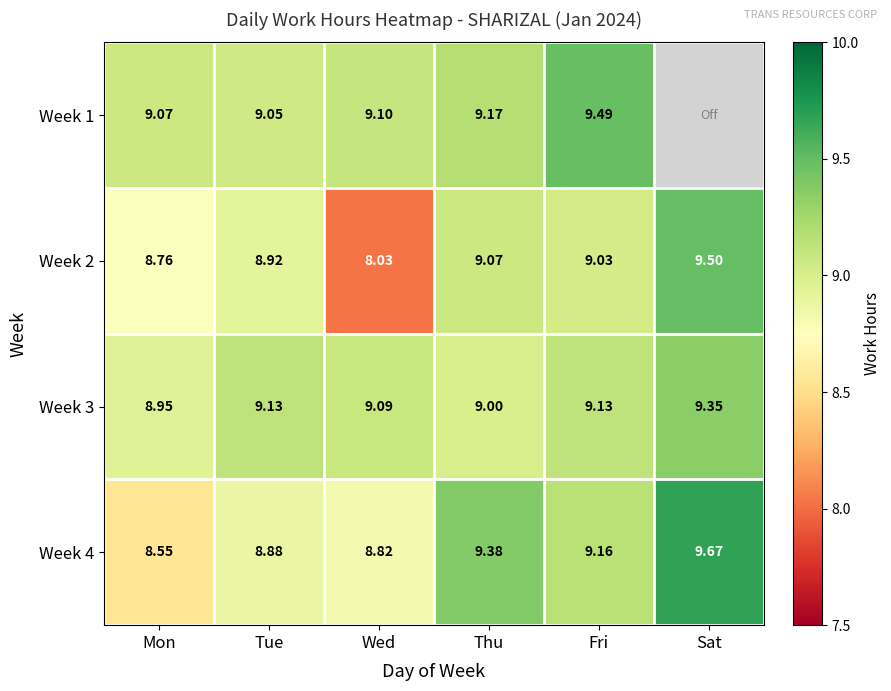

List the labels in order of Week 4 value, smallest first.

Mon, Wed, Tue, Fri, Thu, Sat